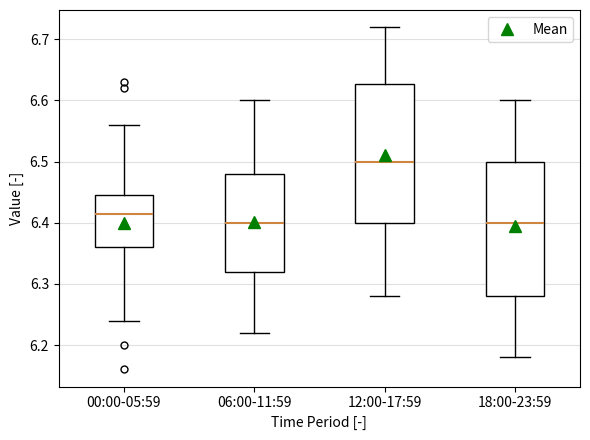

Where does the median line of the box for 00:00-05:59 sit on the y-axis? The values are not printed on the chart, so give them approximately, as read against the axis.

6.42